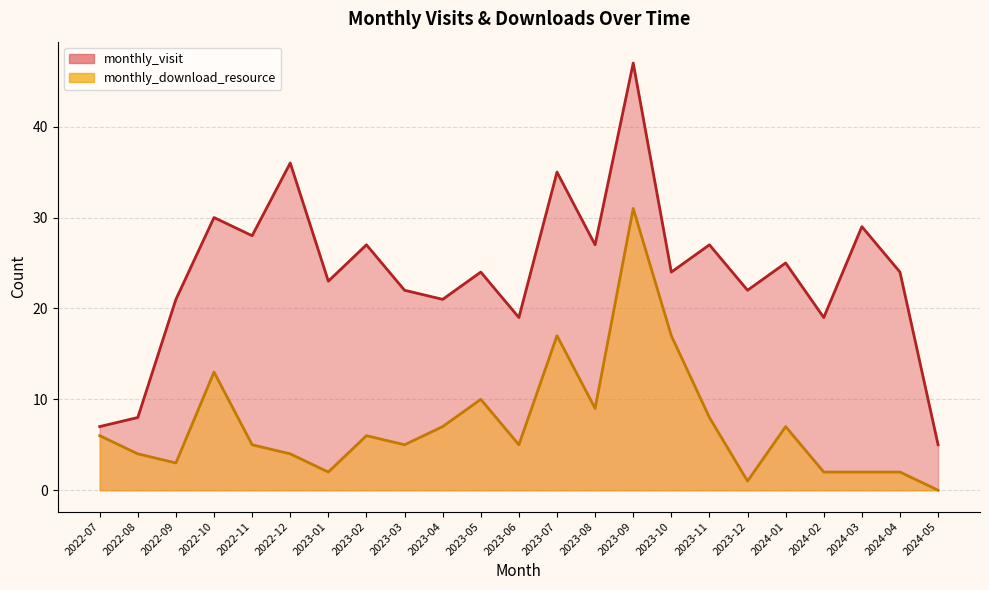

Which series has the largest range (max minus min)?

monthly_visit